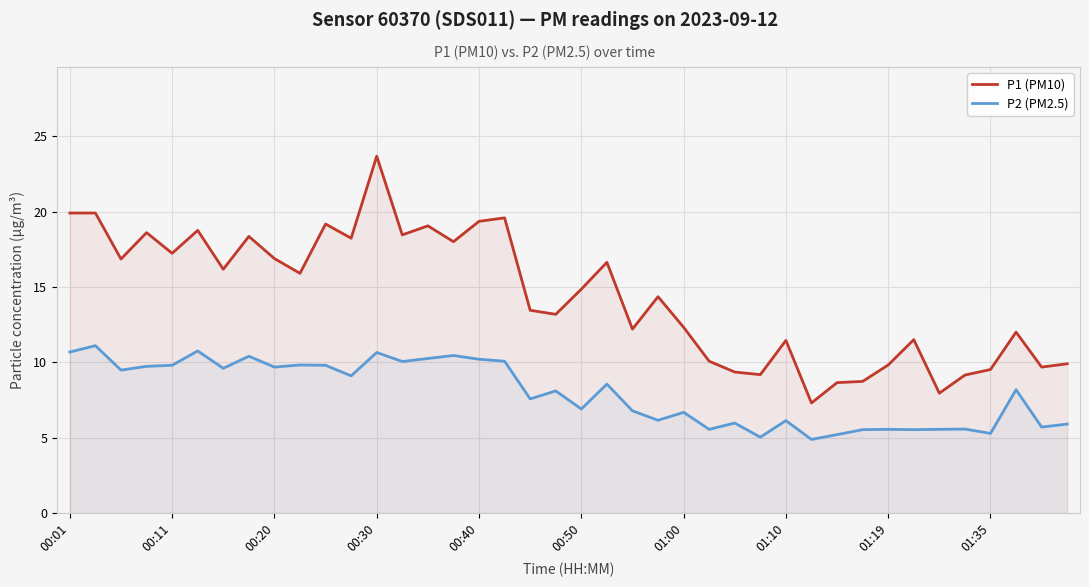

At which label is P1 (PM10) closest to 15?

00:50